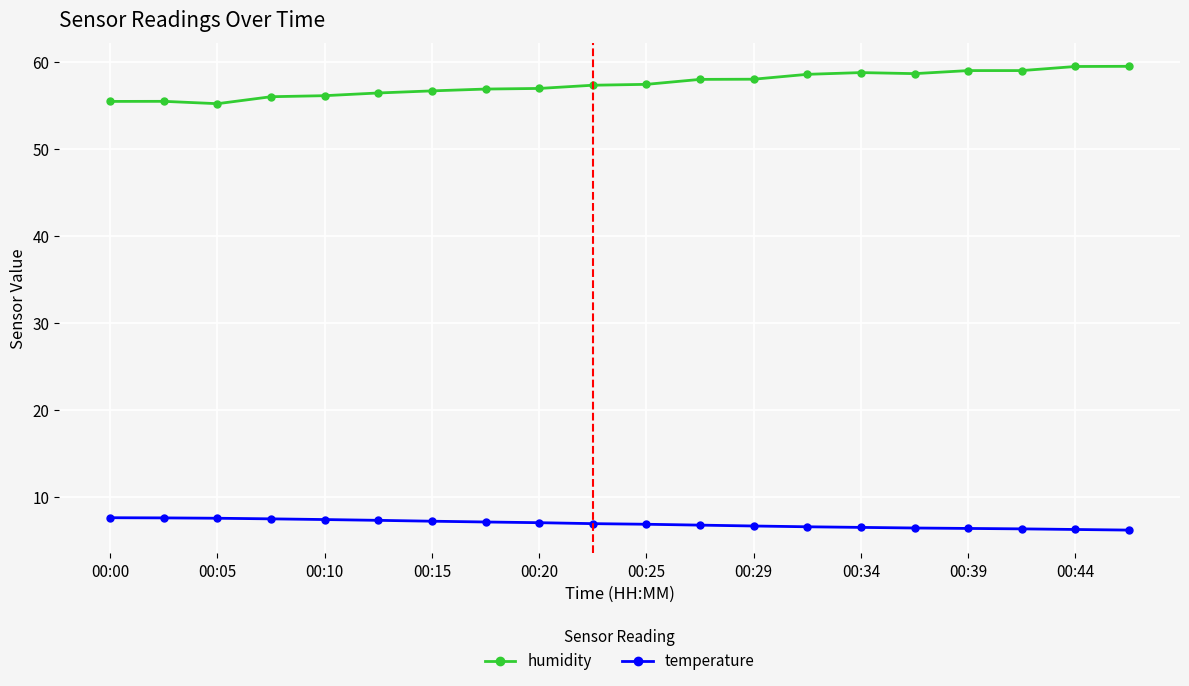

What is the minimum value shown in the chart?

6.2